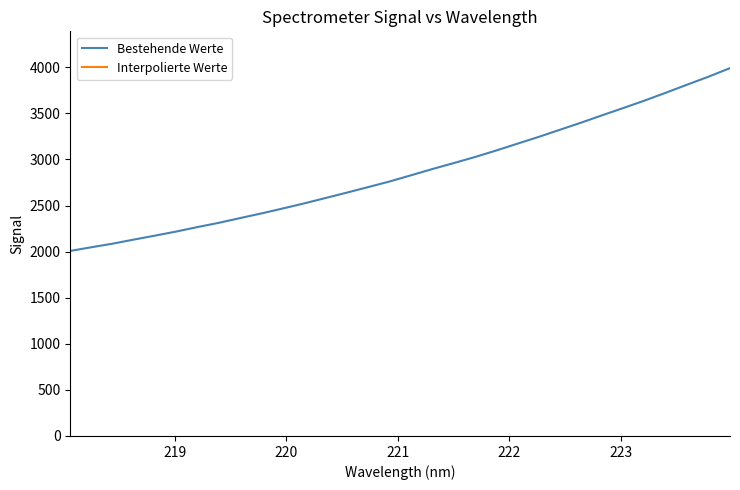

How many values are below 2828?

16